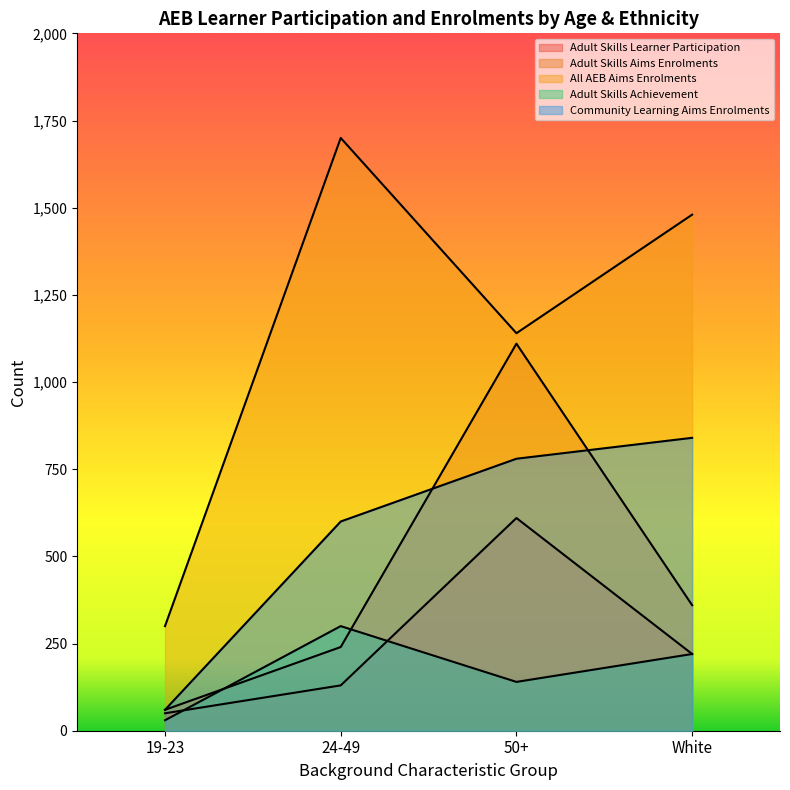

Which category has the lowest value in the Community Learning Aims Enrolments series?

19-23